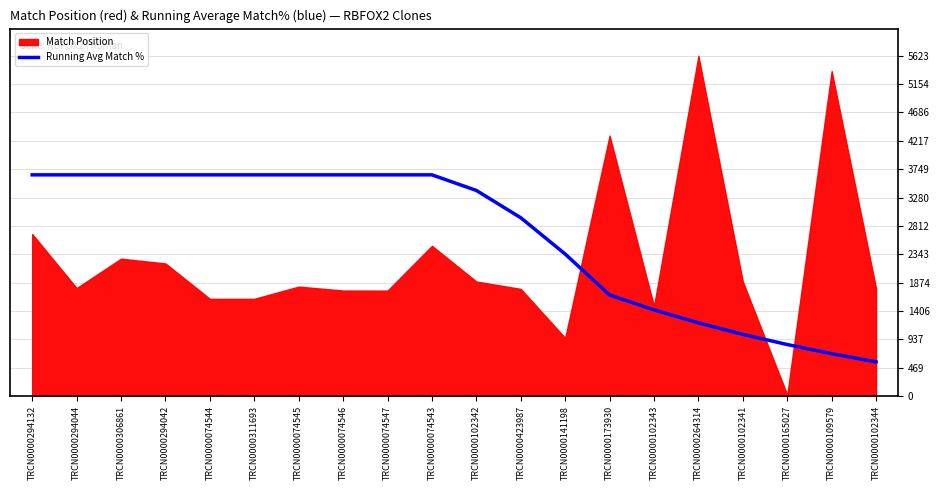

What is the lowest value of the Running Avg Match % series?

562.3